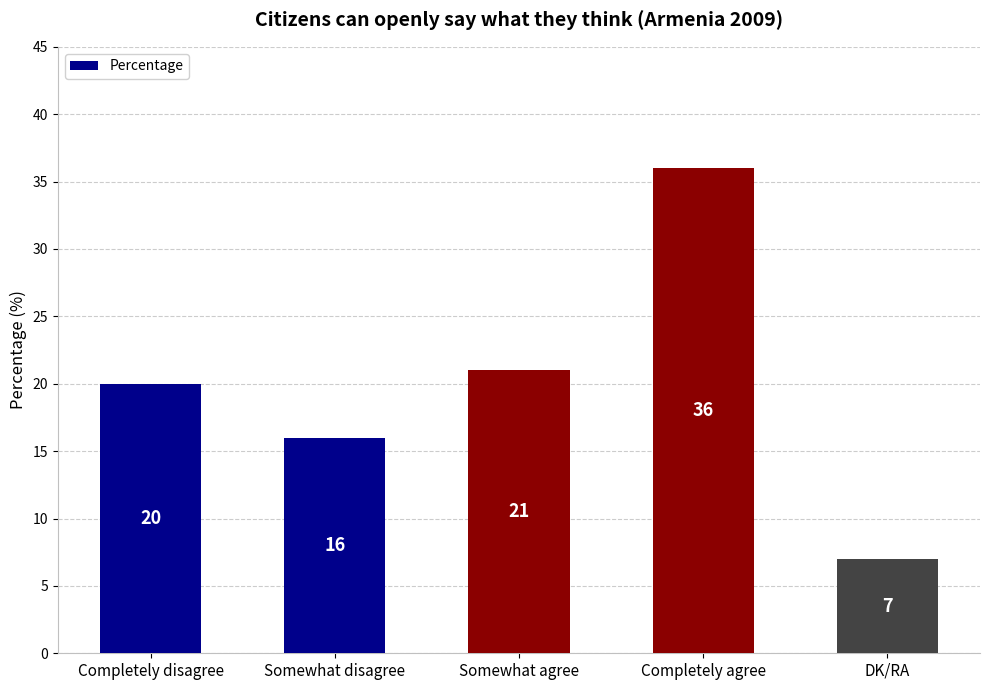

Reading left to right, what are all the values shown in this chart?

Completely disagree=20	Somewhat disagree=16	Somewhat agree=21	Completely agree=36	DK/RA=7